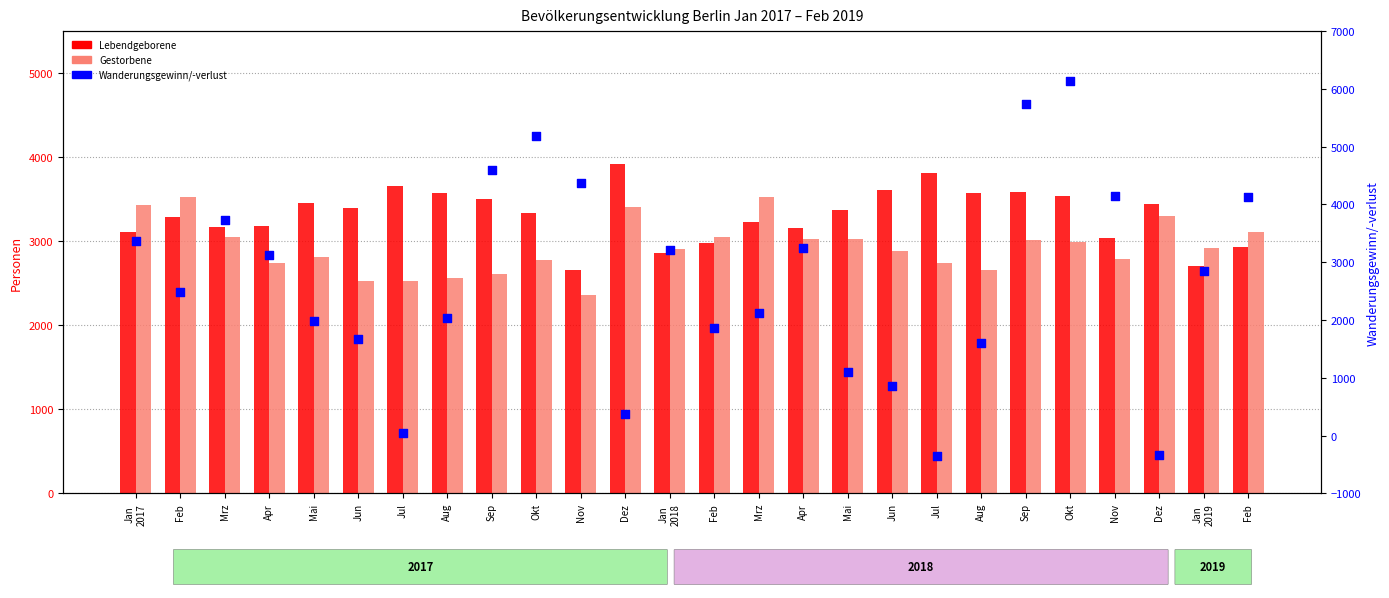

Which series reaches the maximum Y coordinate?

Wanderungsgewinn/-verlust